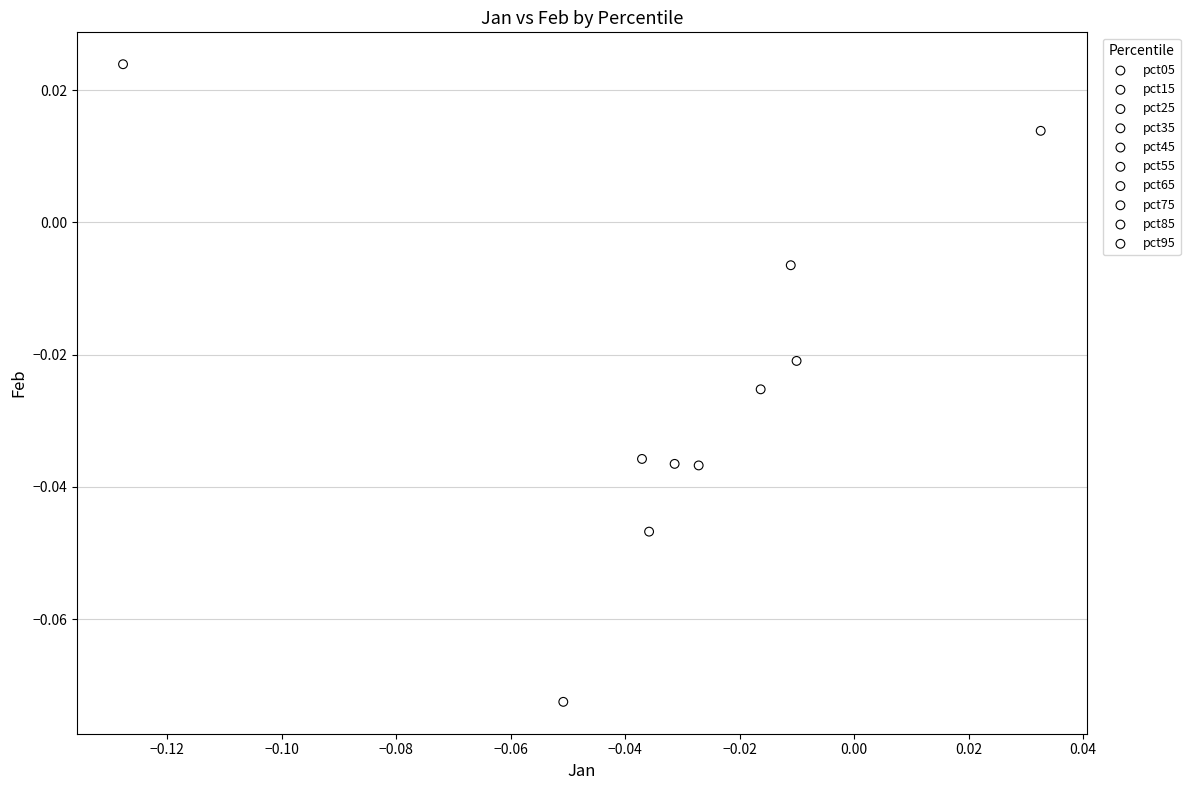

What are all the series names shown in the legend?

pct05, pct15, pct25, pct35, pct45, pct55, pct65, pct75, pct85, pct95